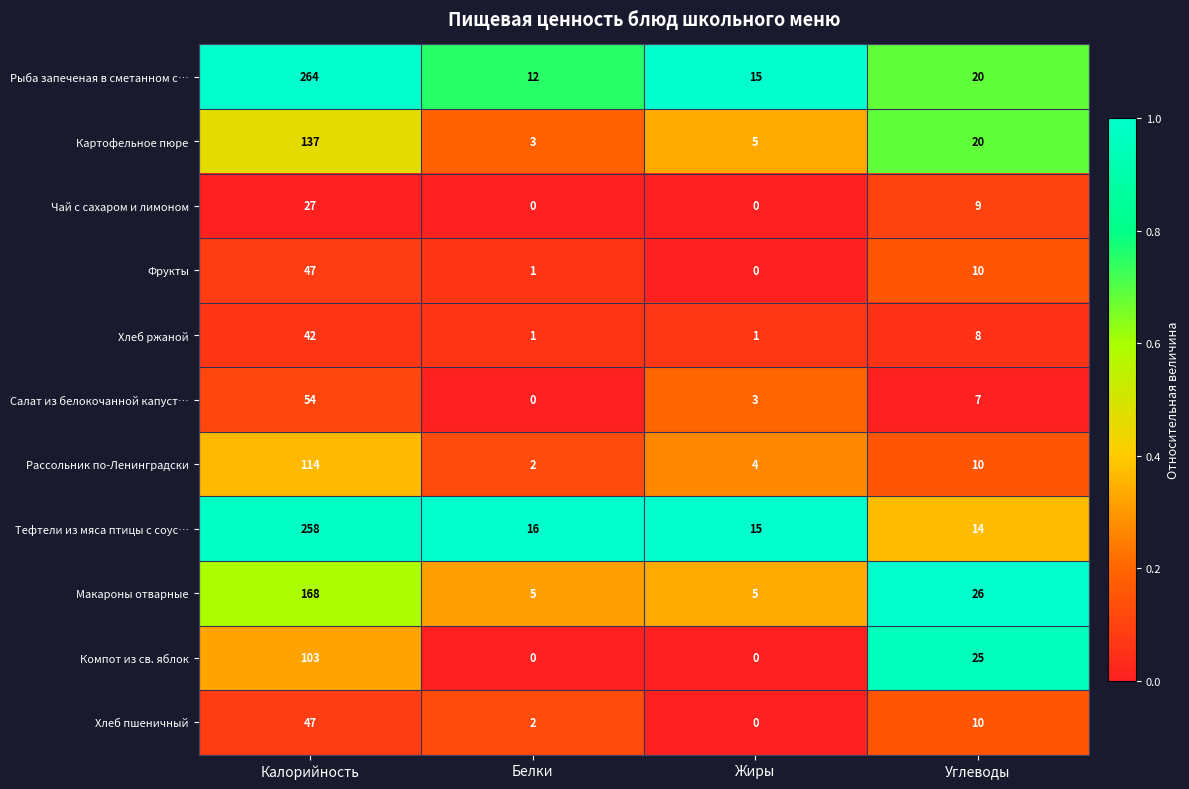

The Чай с сахаром и лимоном series shows 27 at Калорийность. True or false?

True